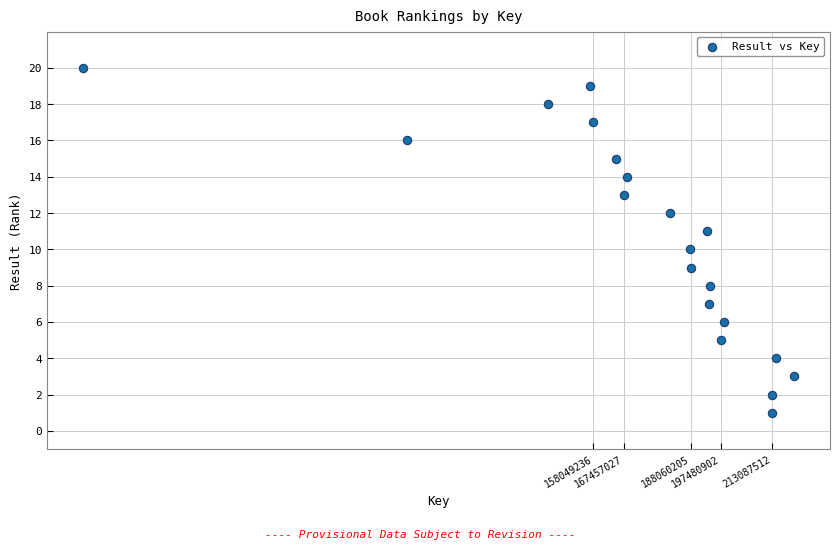

What is the range of X values (max minus min)?

219976665